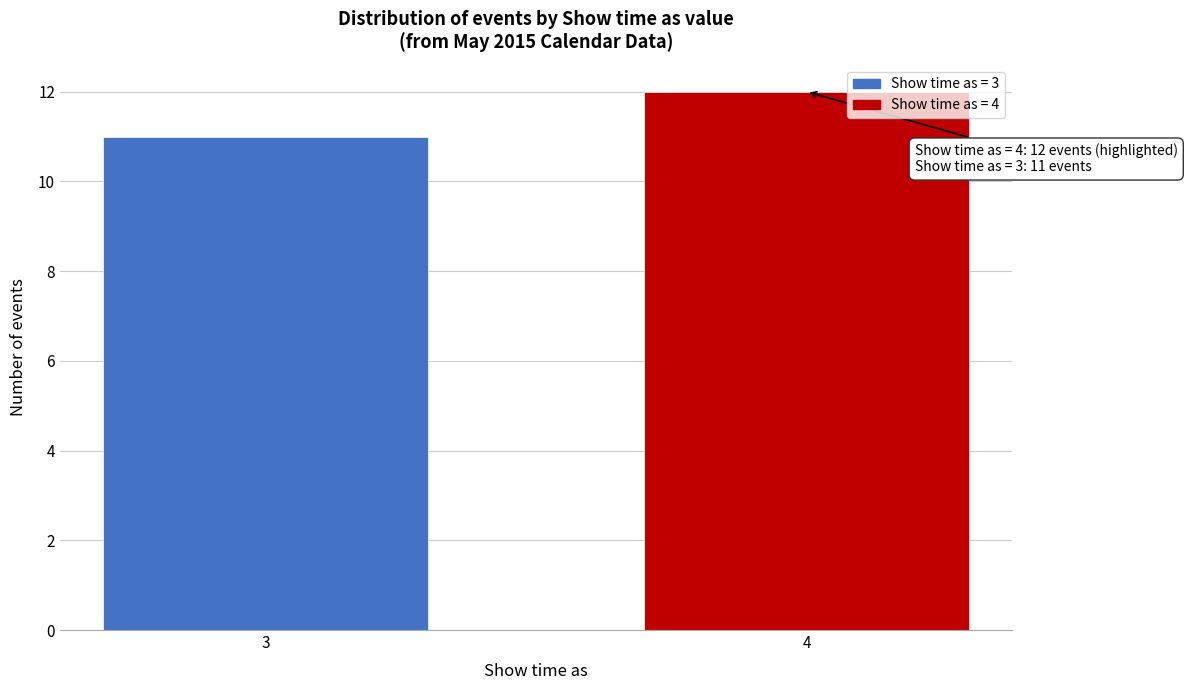

Reading left to right, transcribe all the data shown in this chart.

11	12